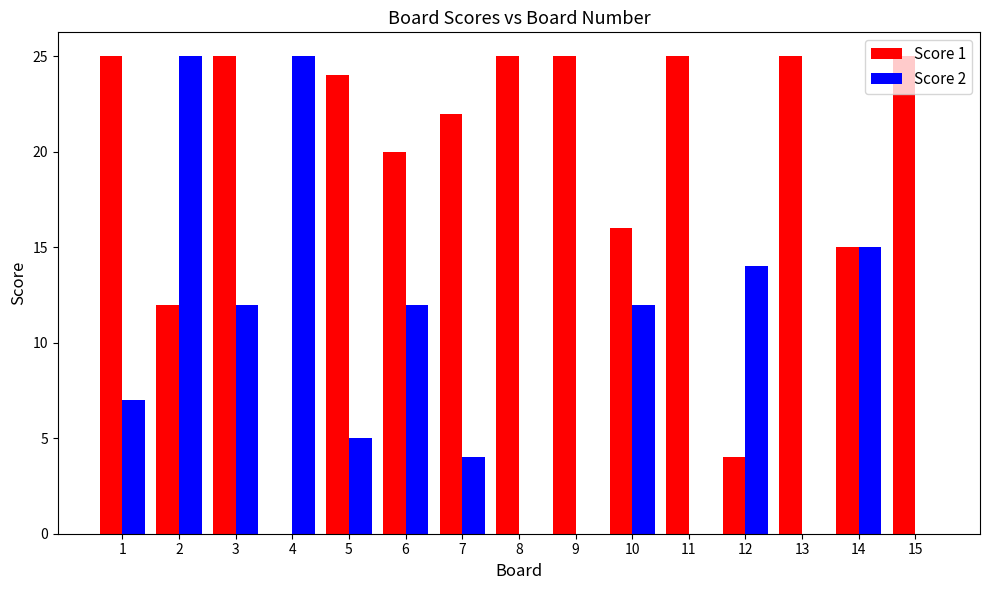

Which series has the largest total across all categories?

Score 1